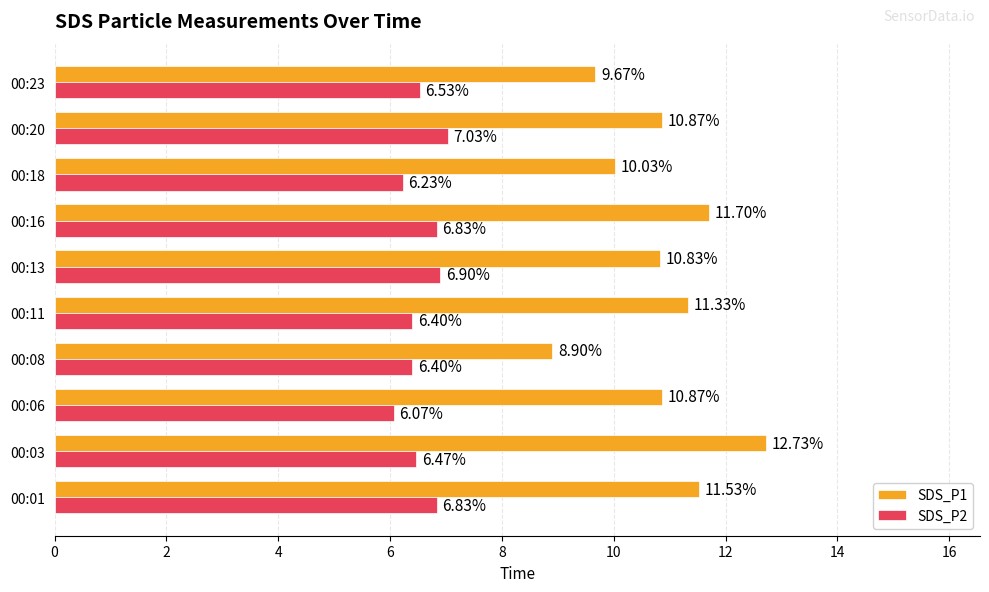

Rank the series by their maximum value, from lowest to highest.

SDS_P2, SDS_P1